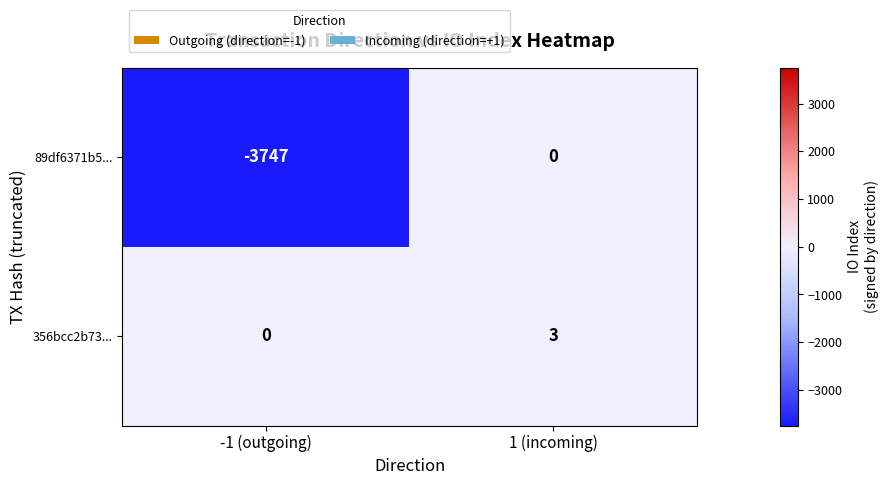

Reading right to left, what are all the values shown in this chart?

89df6371b5...: 1 (incoming)=0	-1 (outgoing)=-3747
356bcc2b73...: 1 (incoming)=3	-1 (outgoing)=0